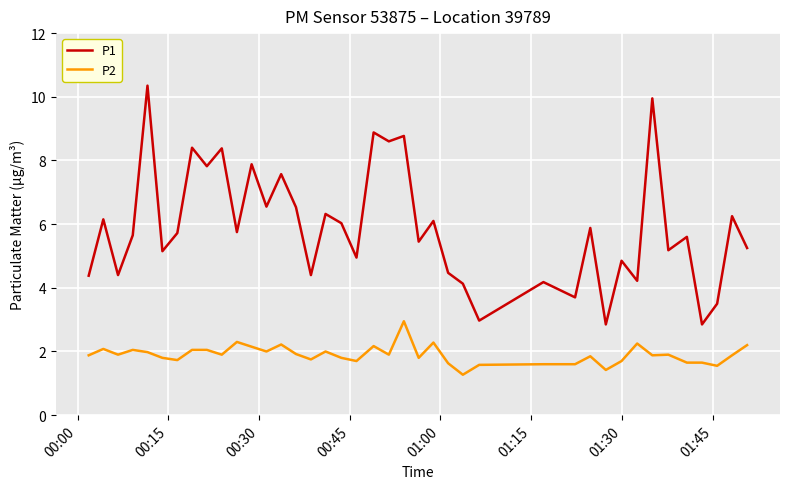

True or false: P2 and P1 intersect in this chart.

False